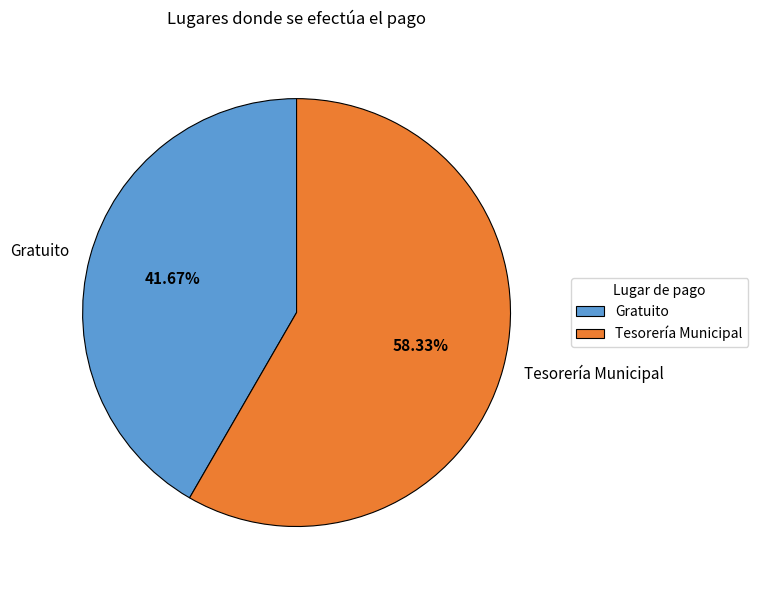

True or false: Tesorería Municipal accounts for 50% of the total.

False